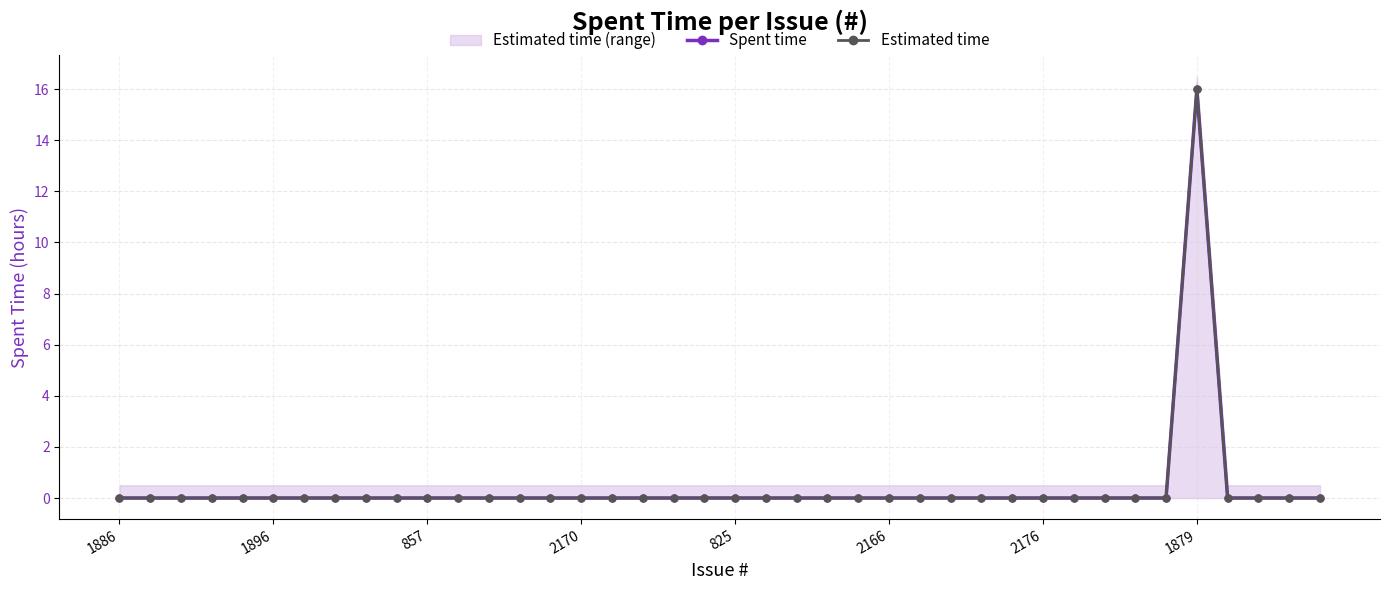

Reading right to left, transcribe all the data shown in this chart.

Spent time: 0	0	0	0	16	0	0	0	0	0	0	0	0	0	0	0	0	0	0	0	0	0	0	0	0	0	0	0	0	0	0	0	0	0	0	0	0	0	0	0
Estimated time: 0	0	0	0	16	0	0	0	0	0	0	0	0	0	0	0	0	0	0	0	0	0	0	0	0	0	0	0	0	0	0	0	0	0	0	0	0	0	0	0